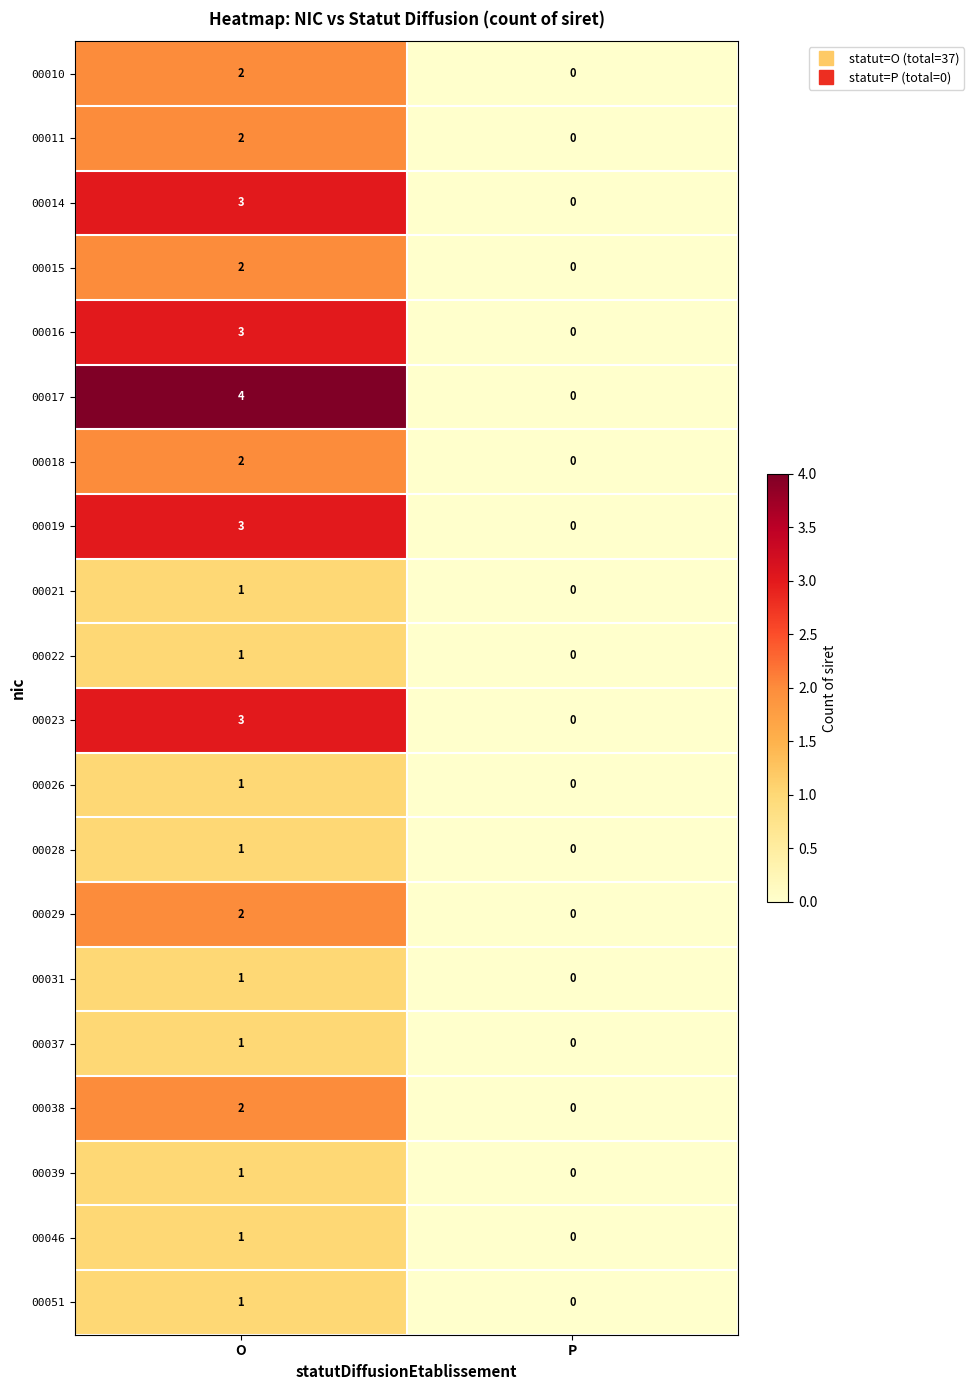

Between O and P, which series saw the biggest shift?

00017